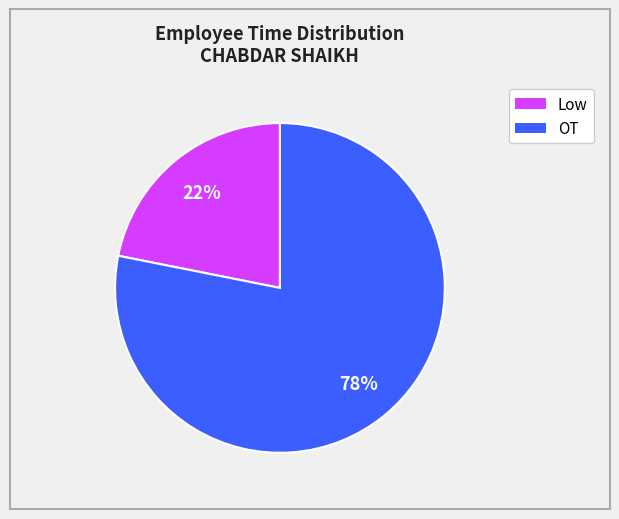

What percentage is the Low slice, to the nearest percent?

22%